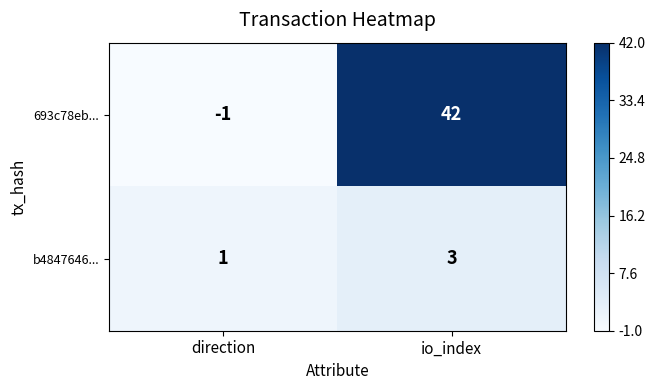

Reading left to right, transcribe all the data shown in this chart.

693c78eb...: direction=-1	io_index=42
b4847646...: direction=1	io_index=3